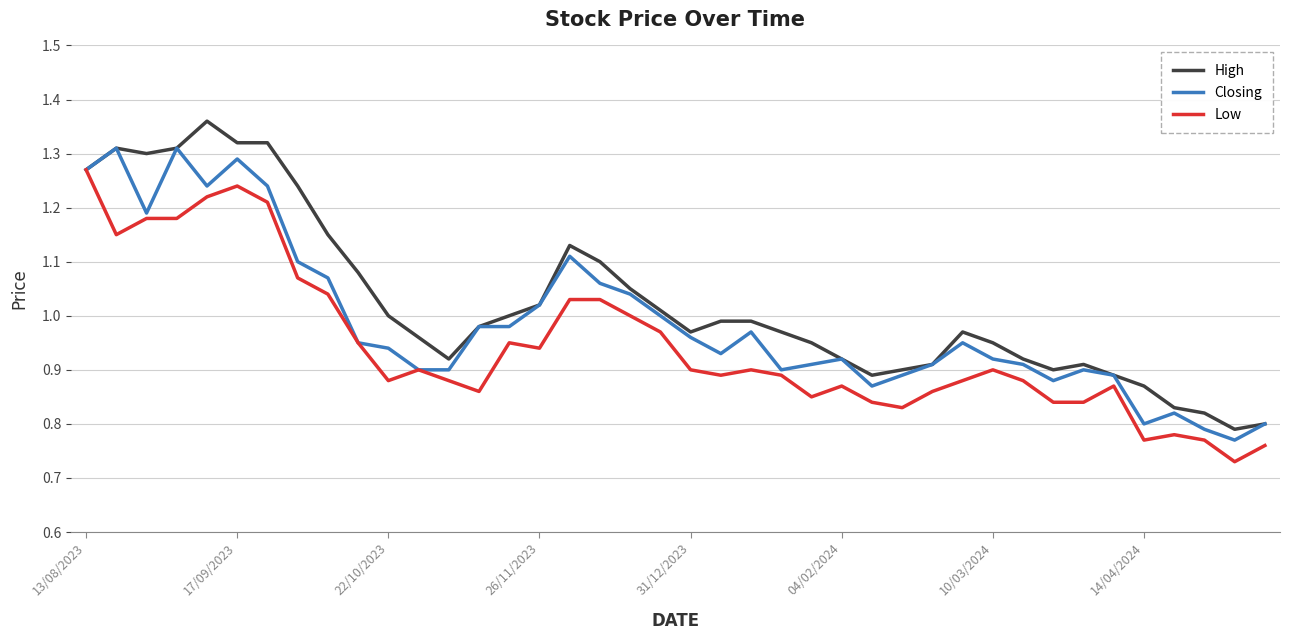

Rank the series by their maximum value, from highest to lowest.

High, Closing, Low